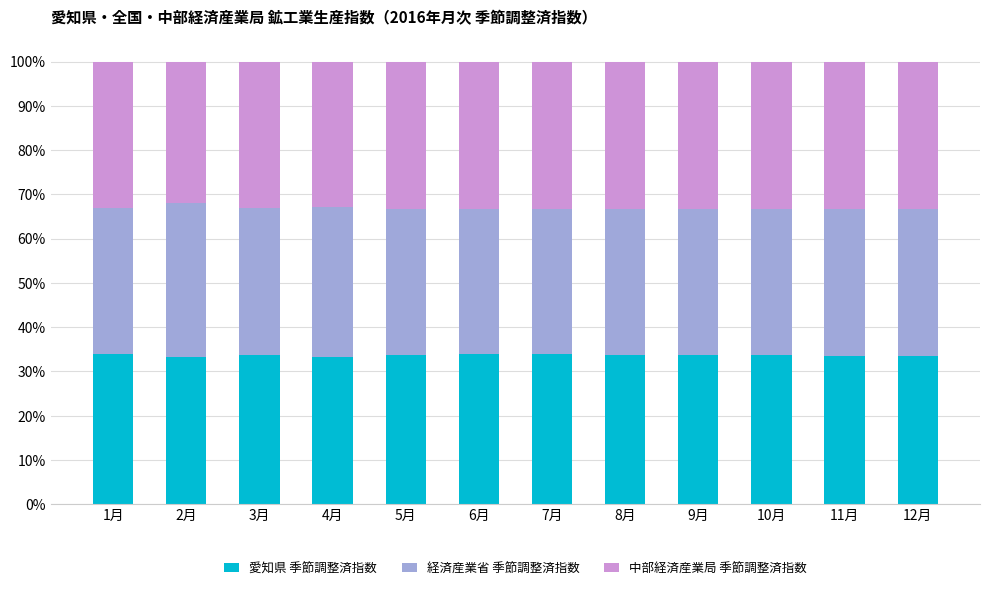

What is the total value across all series at 11月?

100.0